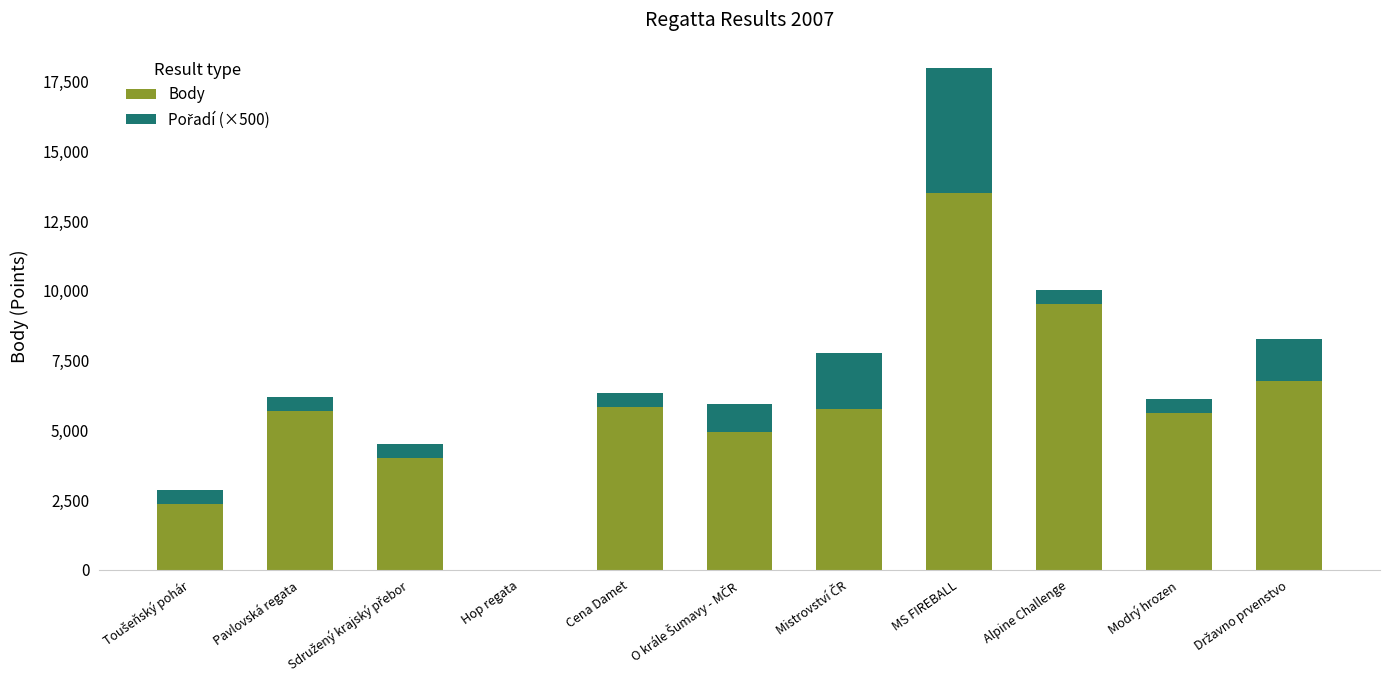

The Body series shows 8247 at Modrý hrozen. True or false?

False